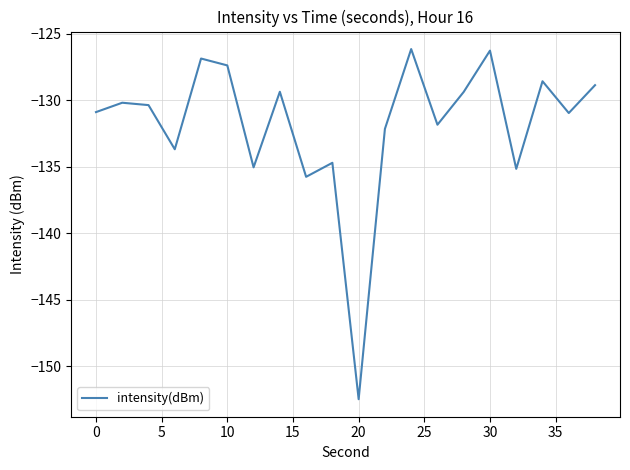

What is the maximum value shown in the chart?

-126.2